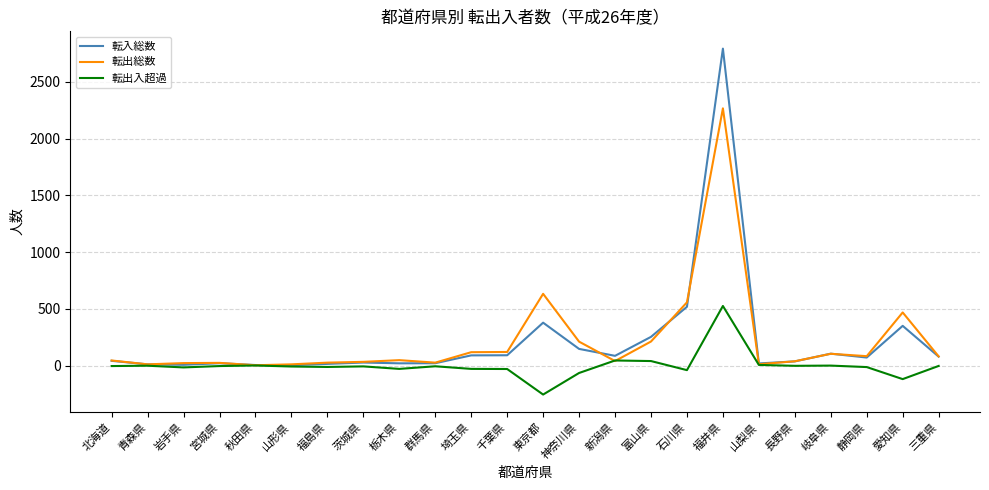

Does the chart display data point markers on the line(s)?

No